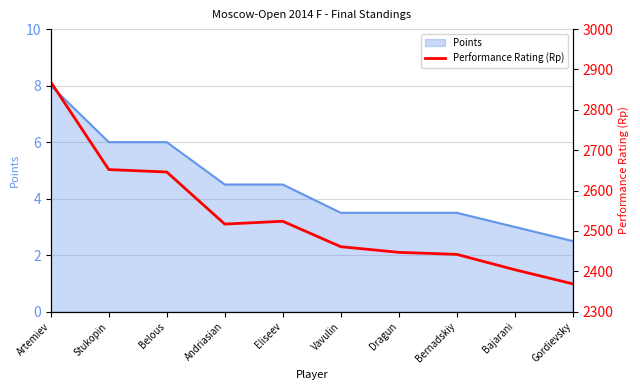

Does the chart display data point markers on the line(s)?

No